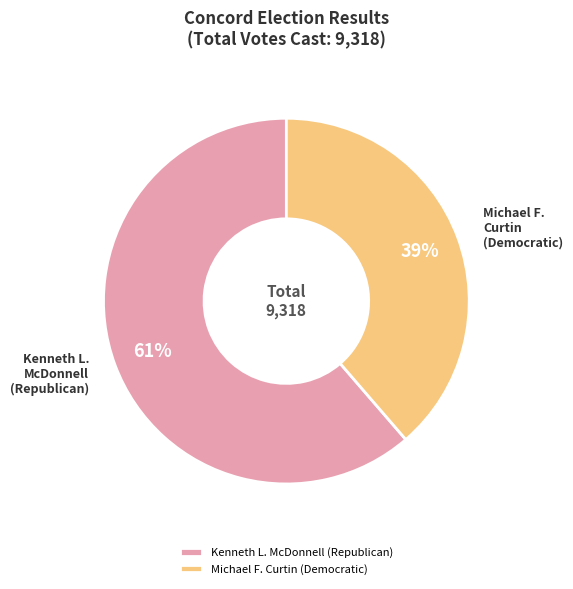

Combined, do Michael F. Curtin (Democratic) and Kenneth L. McDonnell (Republican) account for over 50%?

Yes